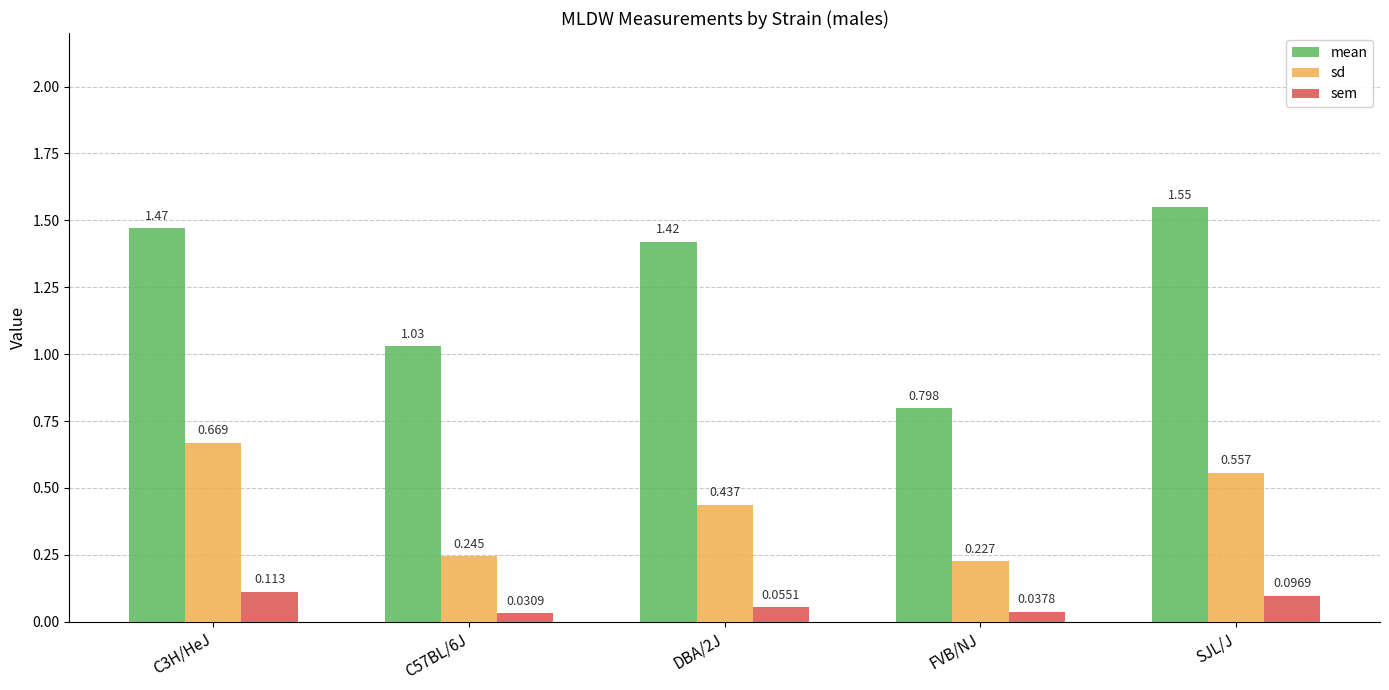

Which category has the highest value across all series?

SJL/J